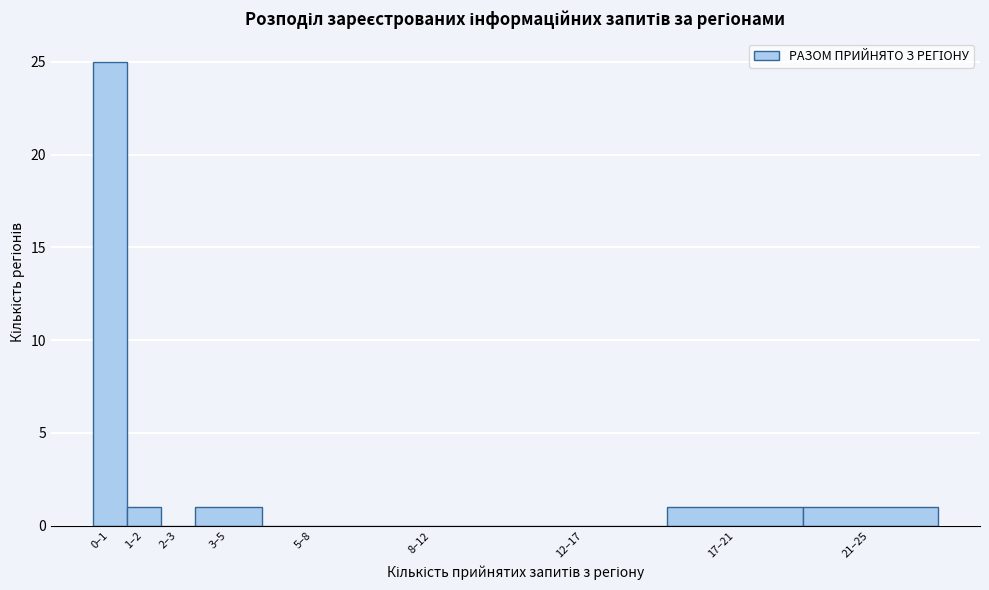

Reading right to left, extract all data points from this chart.

21–25=1	17–21=1	12–17=0	8–12=0	5–8=0	3–5=1	2–3=0	1–2=1	0–1=25